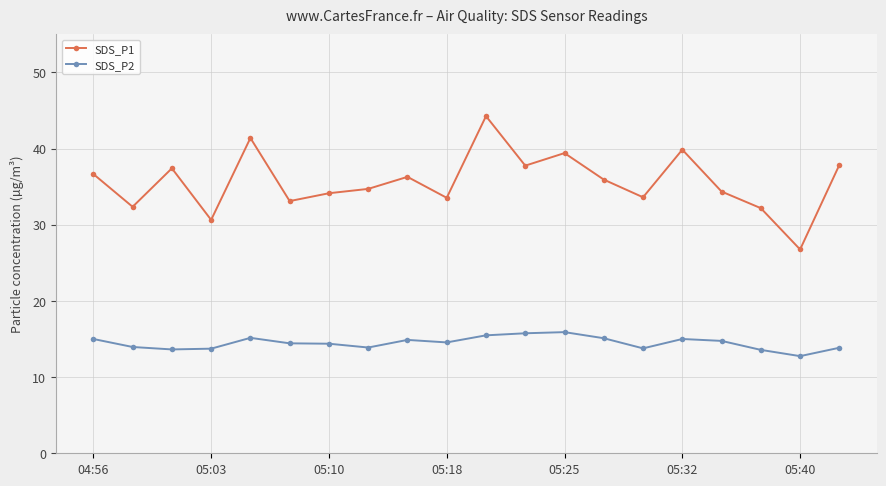

Which series has the widest spread of values?

SDS_P1